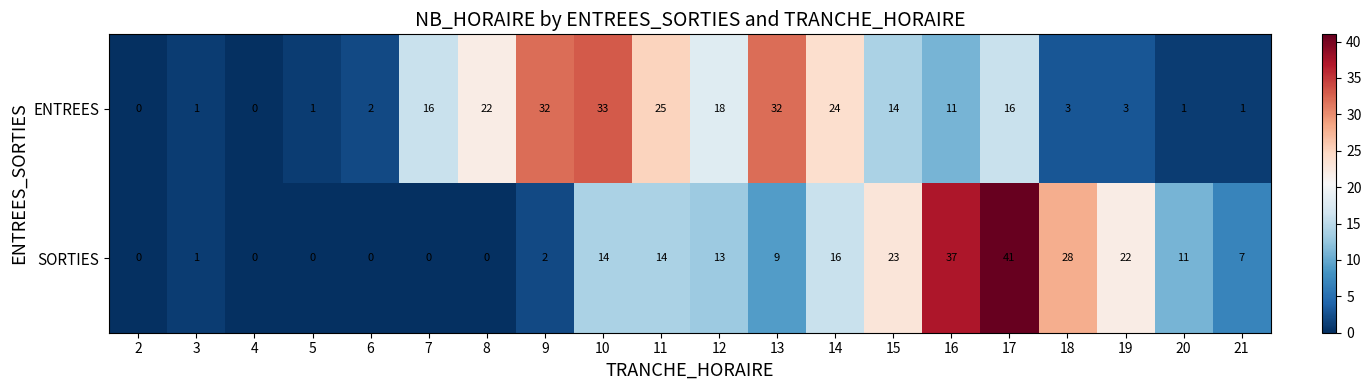

How many series are shown in this chart?

2